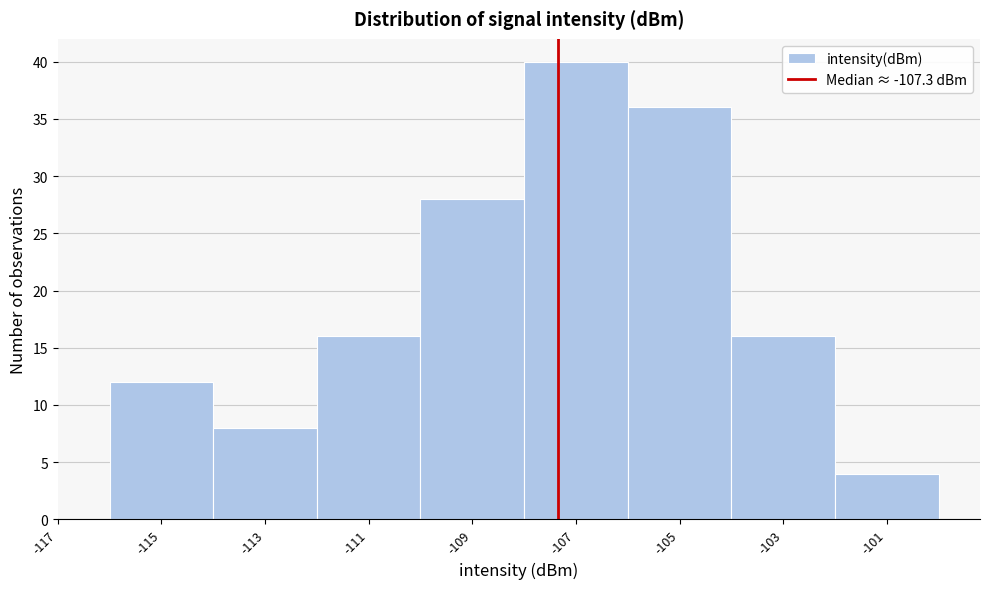

Reading left to right, transcribe this chart: for each bar, give the range it covers on the x-axis and its height. The values are not printed on the chart, so give them approximately, as read against the axis.

-116 to -114: 12
-114 to -112: 8
-112 to -110: 16
-110 to -108: 28
-108 to -106: 40
-106 to -104: 36
-104 to -102: 16
-102 to -100: 4